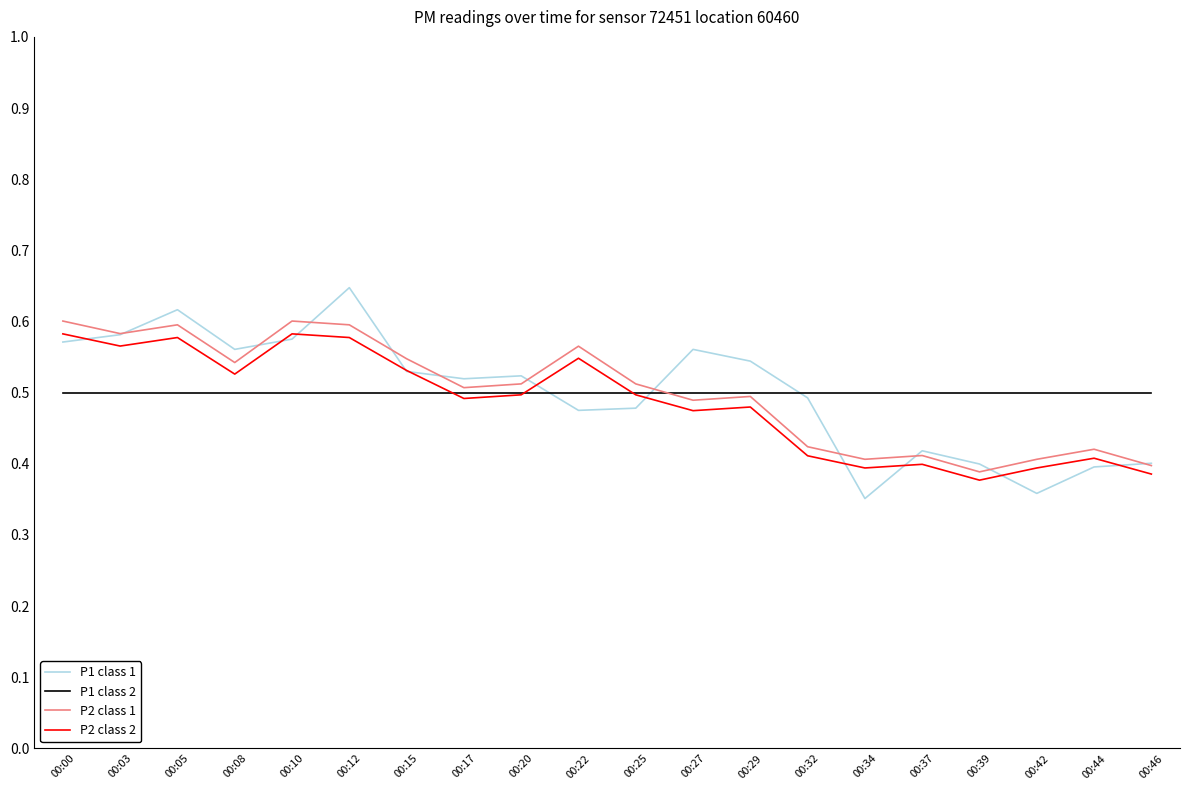

What is the sum of all P1 class 2 values?

10.0